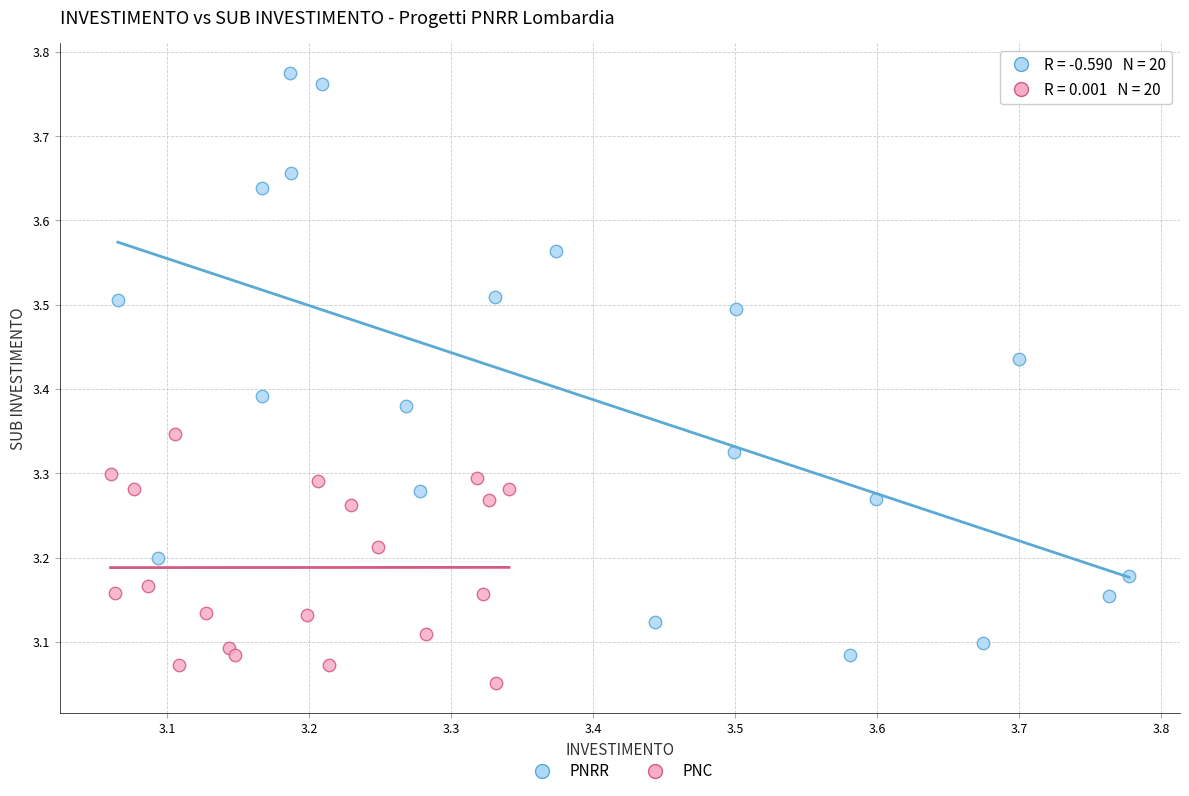

Which series contains the lowest Y value?

PNC